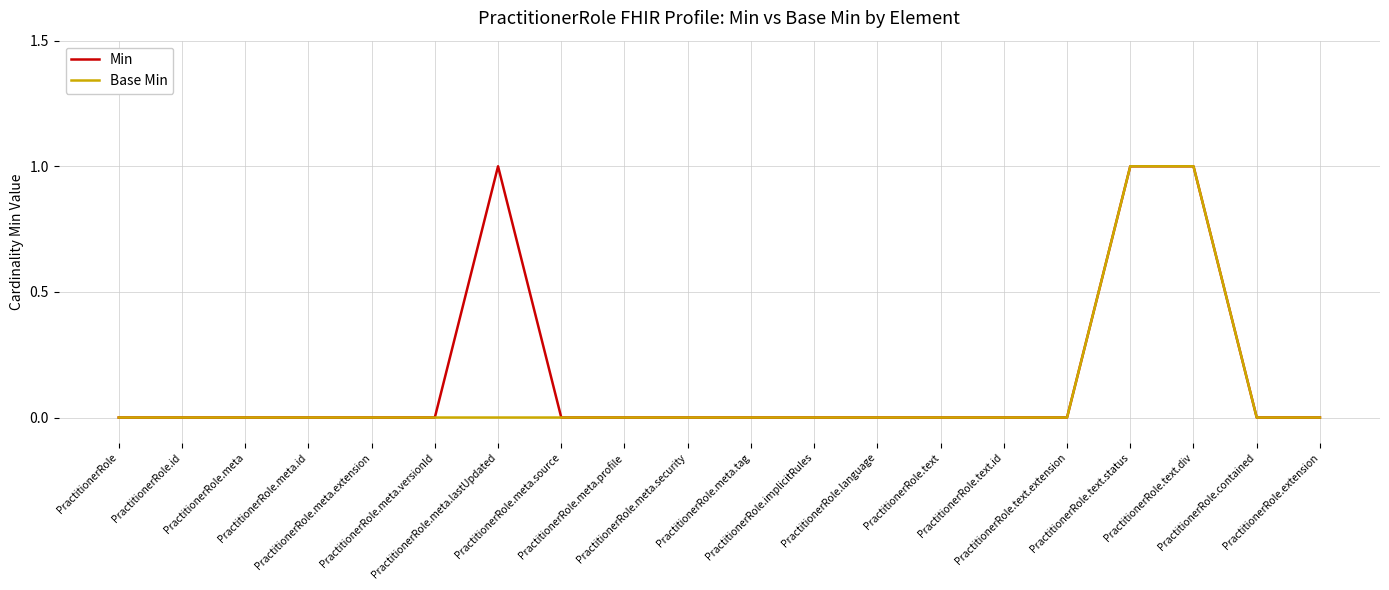

Reading left to right, what are all the values shown in this chart?

Min: 0	0	0	0	0	0	1	0	0	0	0	0	0	0	0	0	1	1	0	0
Base Min: 0	0	0	0	0	0	0	0	0	0	0	0	0	0	0	0	1	1	0	0